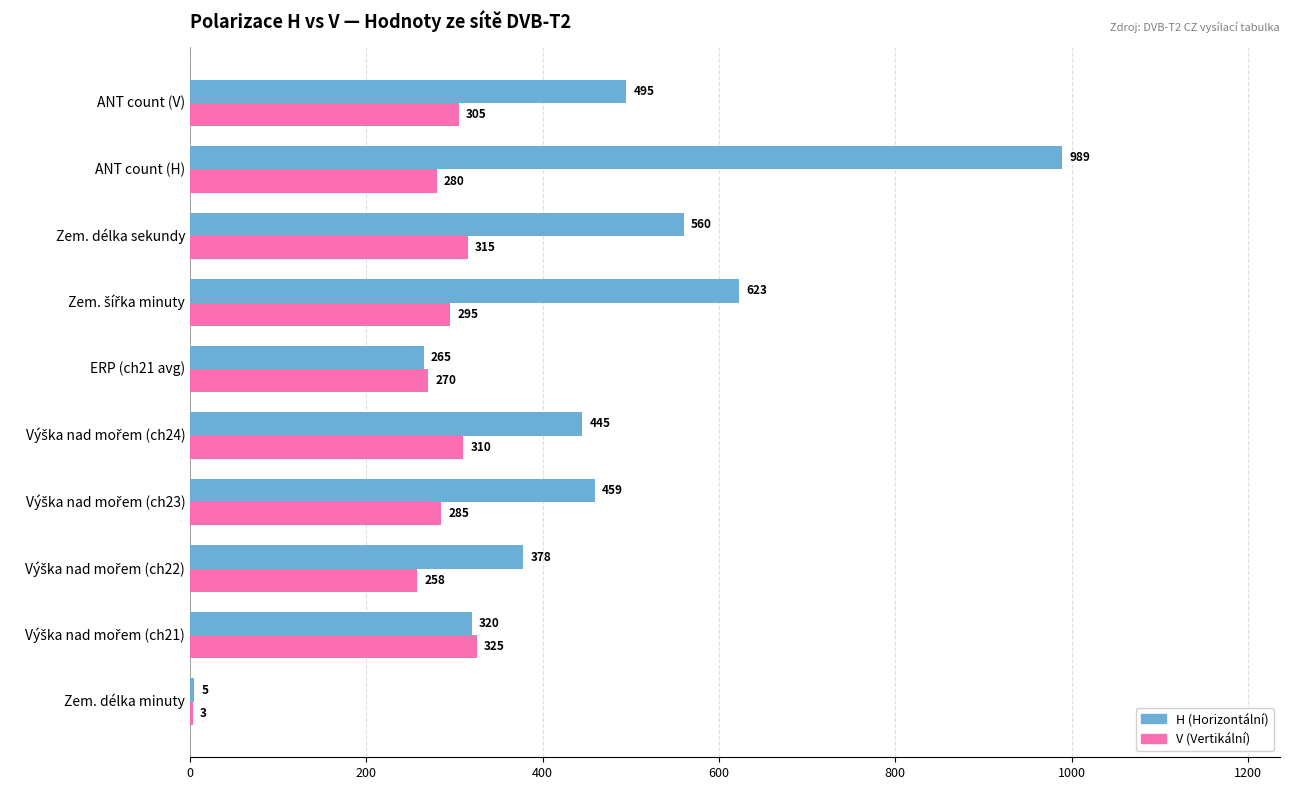

The H (Horizontální) series shows 975 at Zem. délka sekundy. True or false?

False